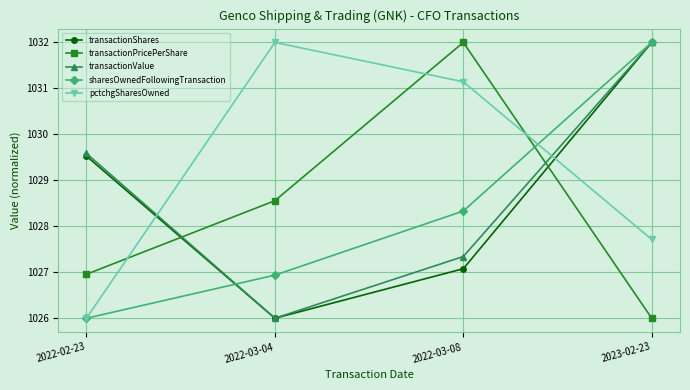

The transactionPricePerShare series shows 1028.6 at 2022-03-04. True or false?

True